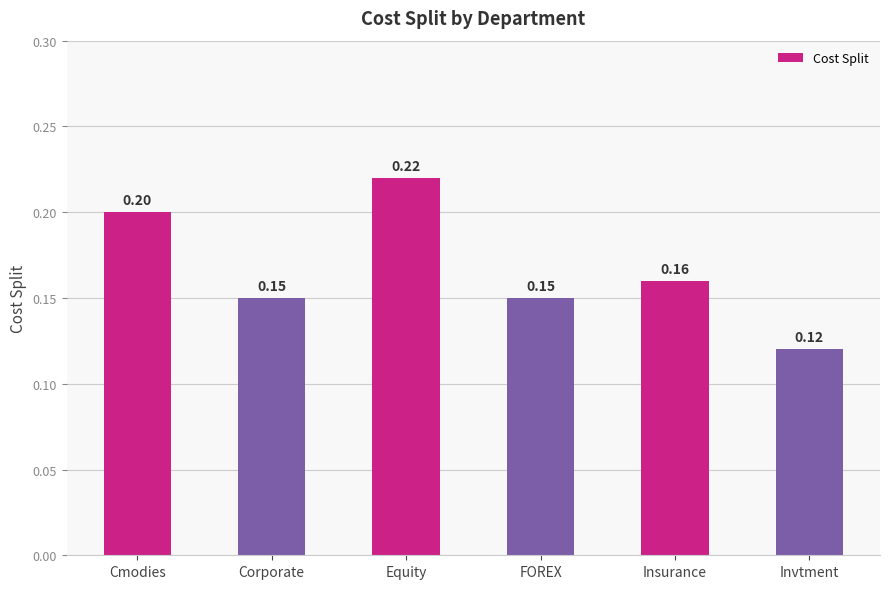

What is the sum of the values at Insurance and Corporate?

0.3